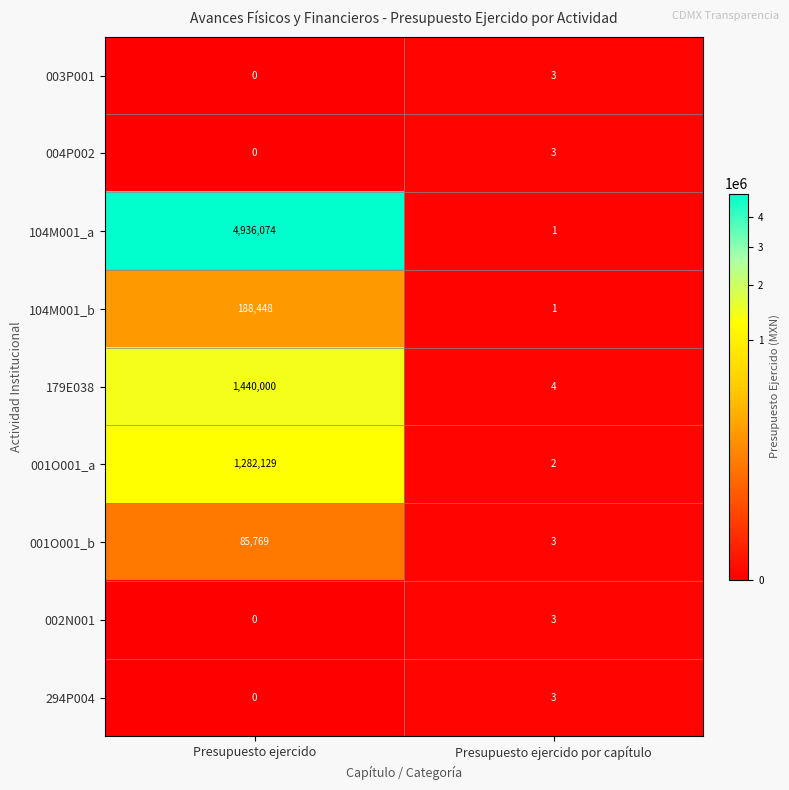

What is the total value across all series at Presupuesto ejercido?

7932420